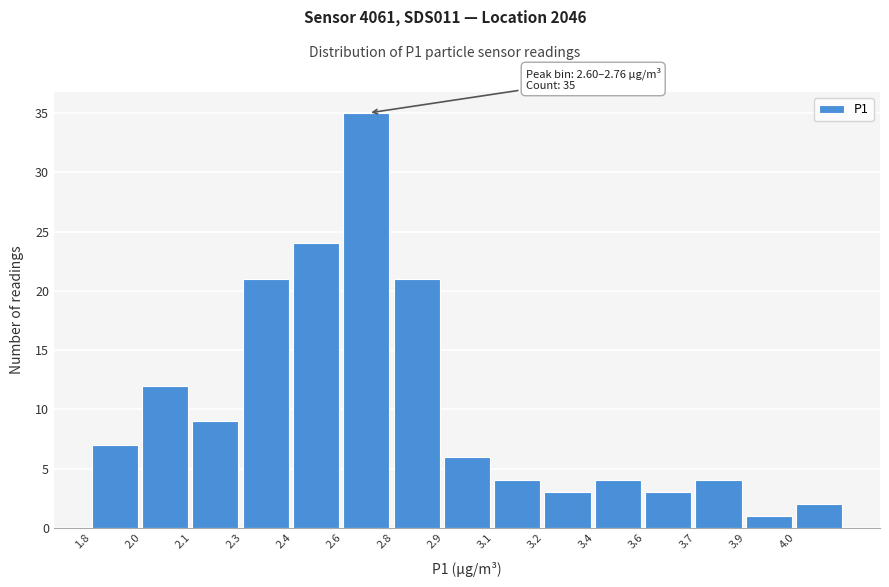

Reading right to left, extract all data points from this chart.

2	1	4	3	4	3	4	6	21	35	24	21	9	12	7